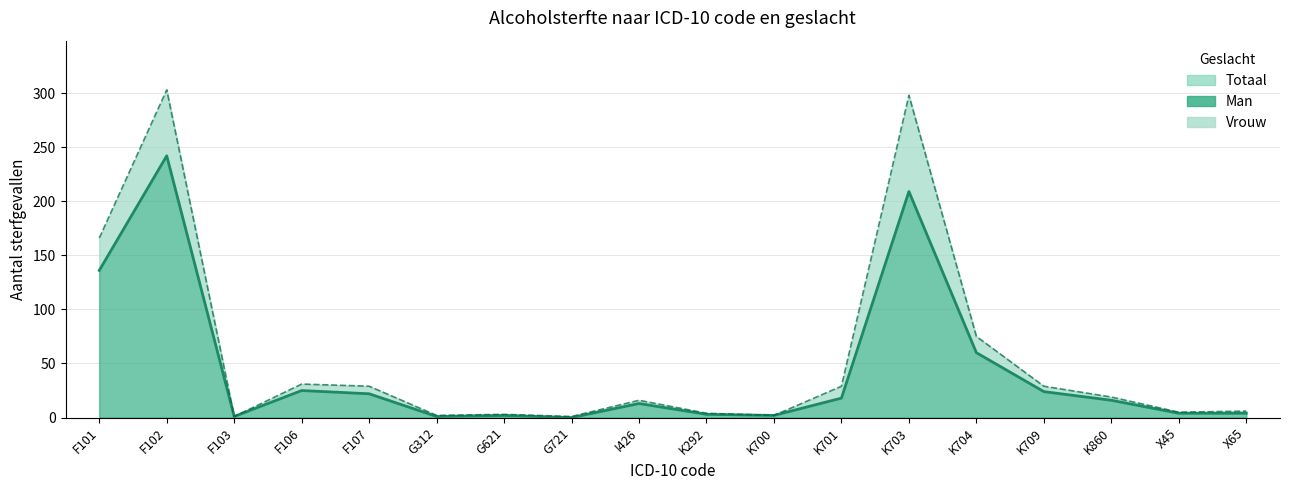

At which category is the sum across all series the highest?

F102